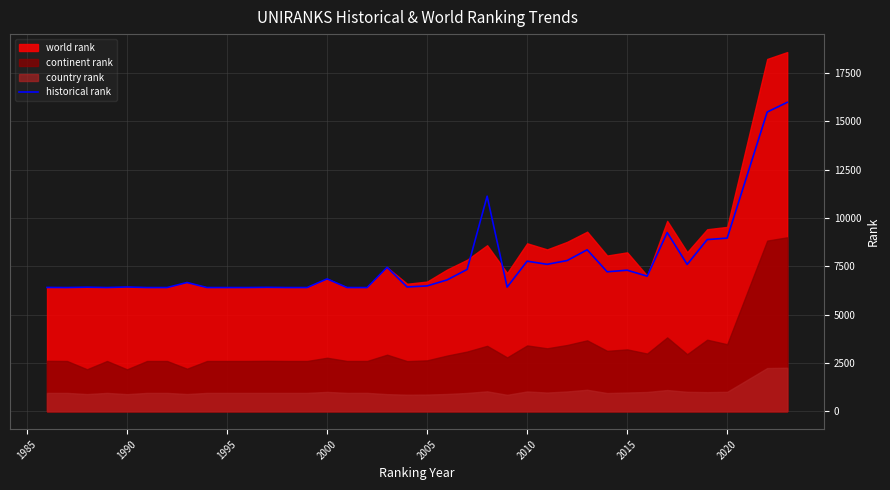

What is the maximum value for historical rank?

15984